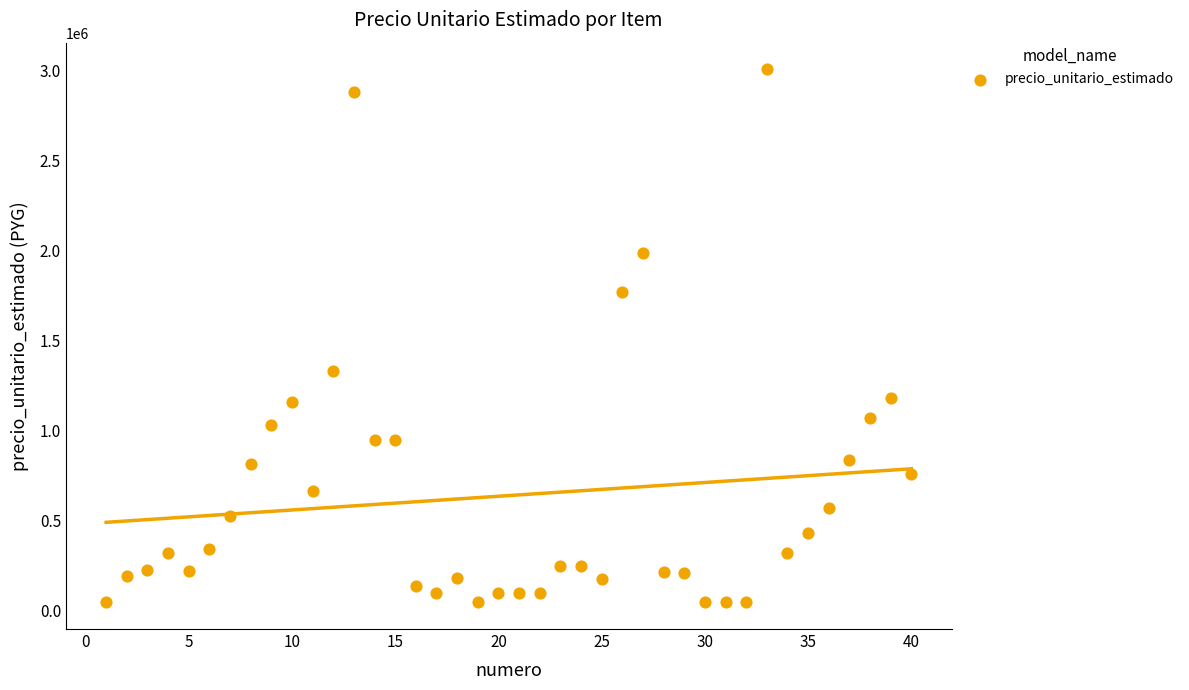

What is the range of X values (max minus min)?

39